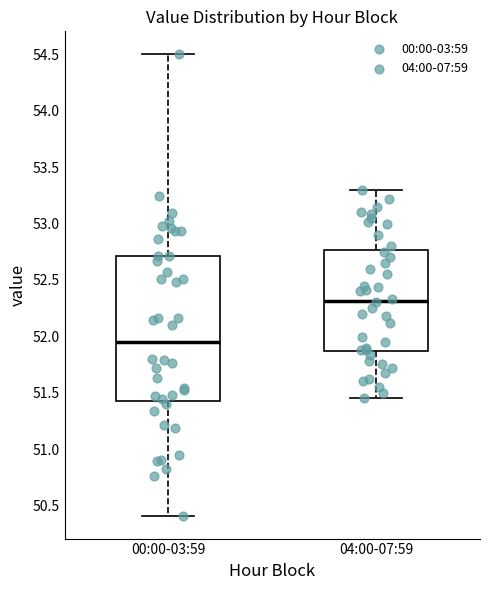

Reading left to right, transcribe this box plot: for each box, give where its median line is, the range the box spans, and where its two whiskers end, as read against the y-axis. The values are not printed on the chart, so give them approximately, as read against the axis.

00:00-03:59: median 51.95, box 51.45 to 52.70, whiskers 50.40 to 54.50
04:00-07:59: median 52.30, box 51.85 to 52.75, whiskers 51.45 to 53.30